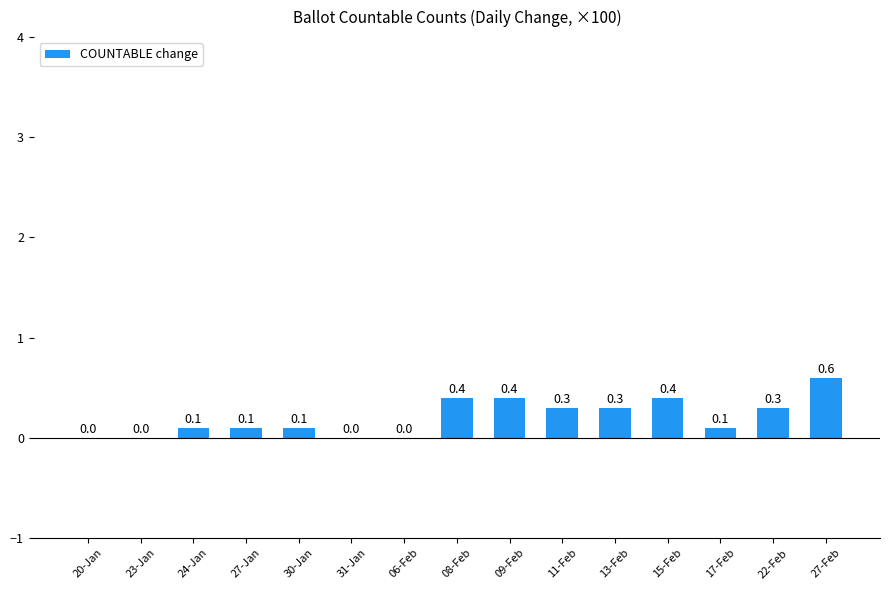

What is the sum of all values?

3.1